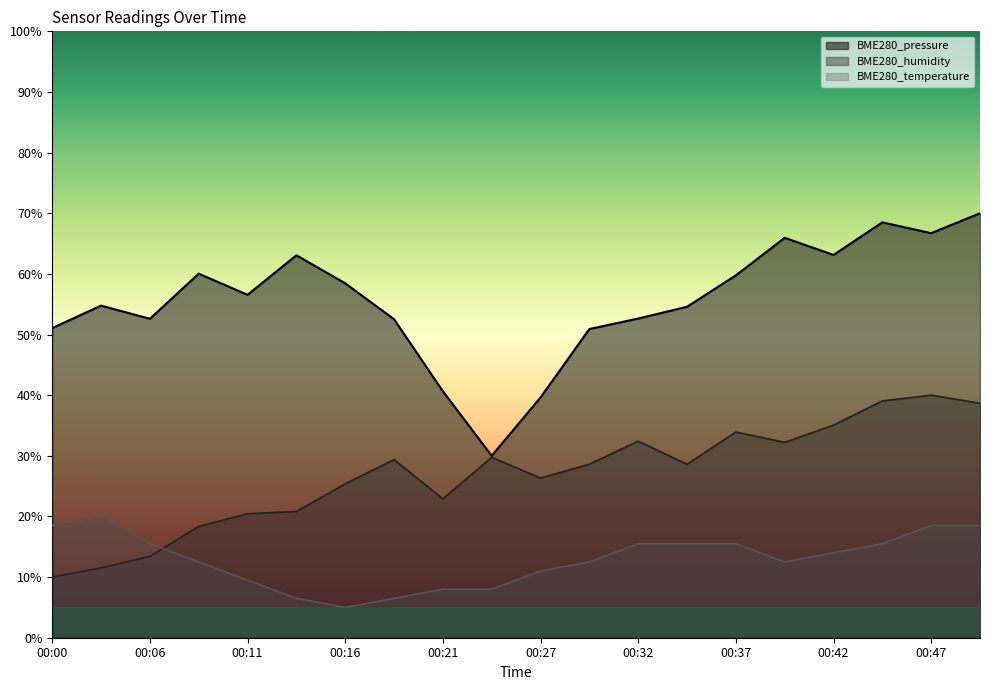

At 00:03, list the series in order from smallest to largest.

BME280_humidity, BME280_temperature, BME280_pressure